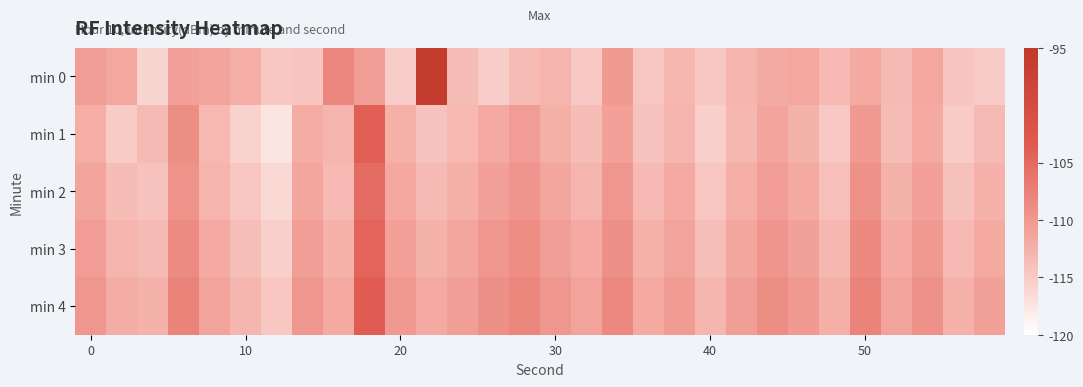

Which series has the largest total across all categories?

min 4